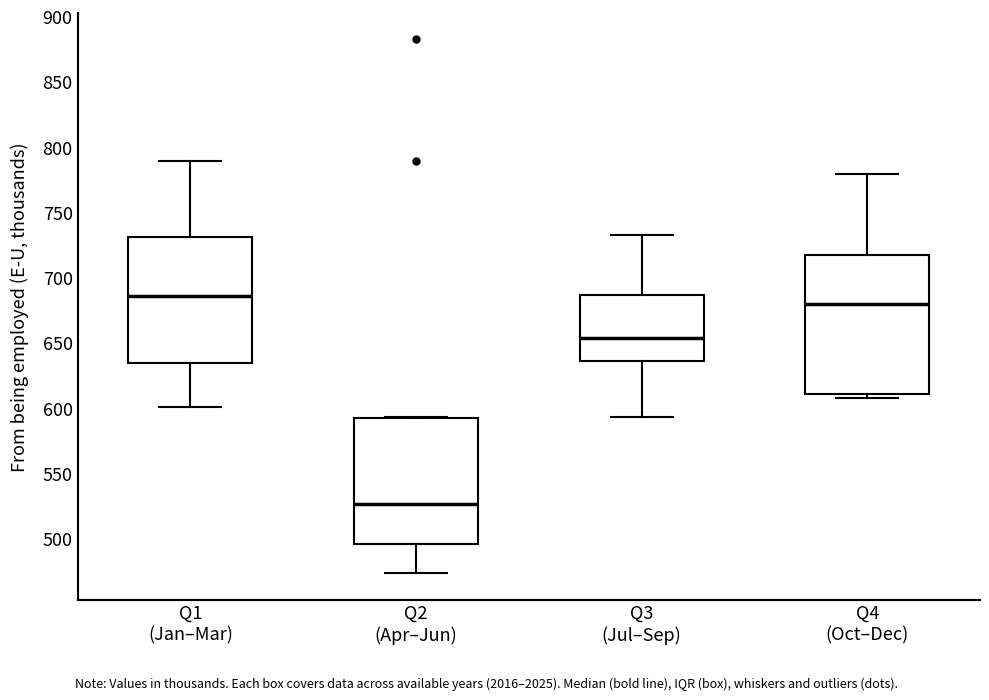

Which box's median line is the lowest?

Q2 (Apr–Jun)